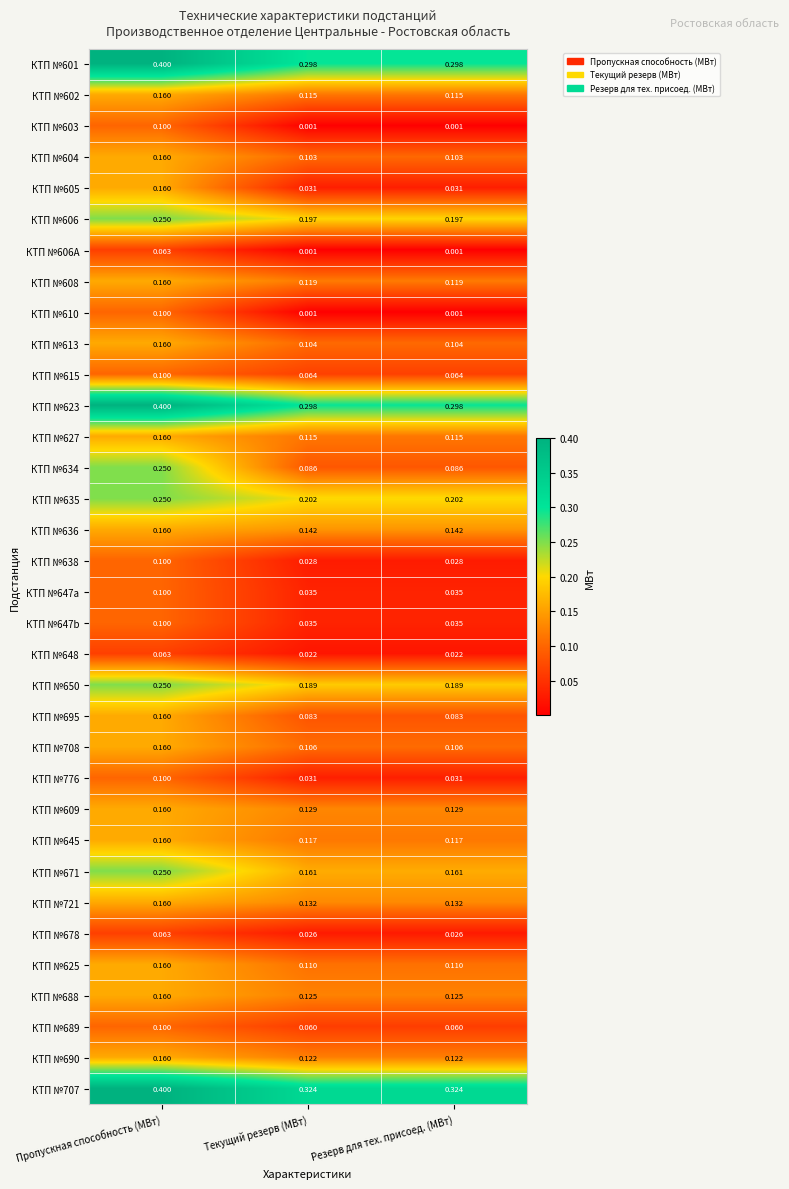

At which category is the sum across all series the highest?

Пропускная способность (МВт)